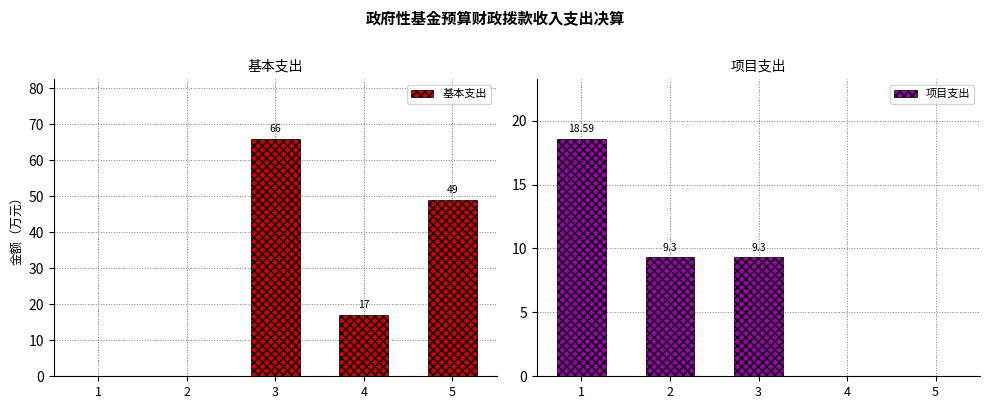

Which category has the lowest value across all series?

1